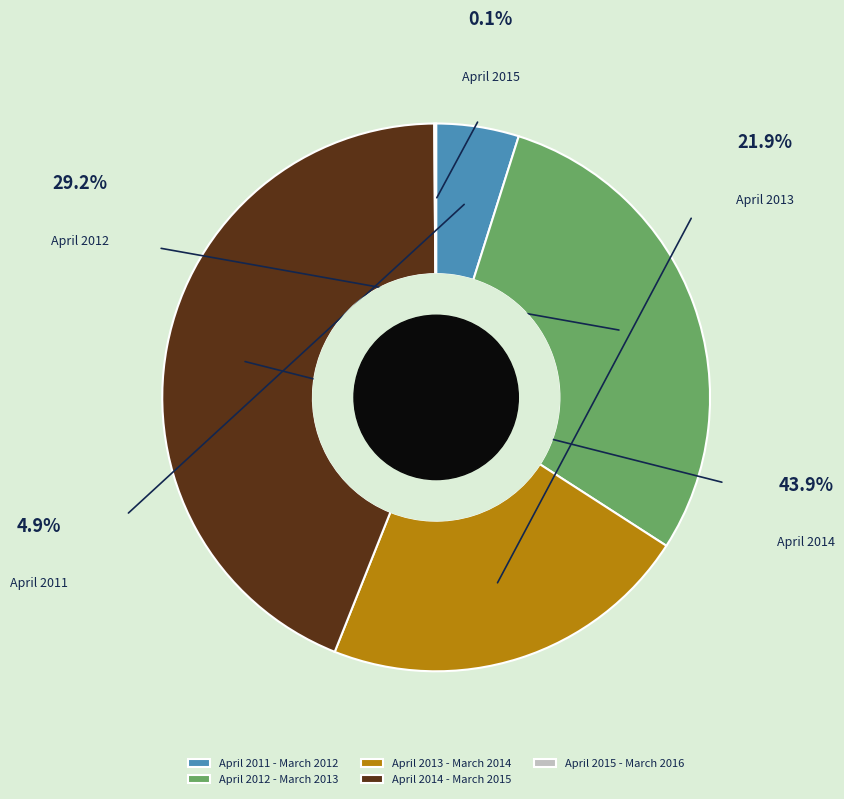

Does April 2011 - March 2012 represent more than half of the total?

No